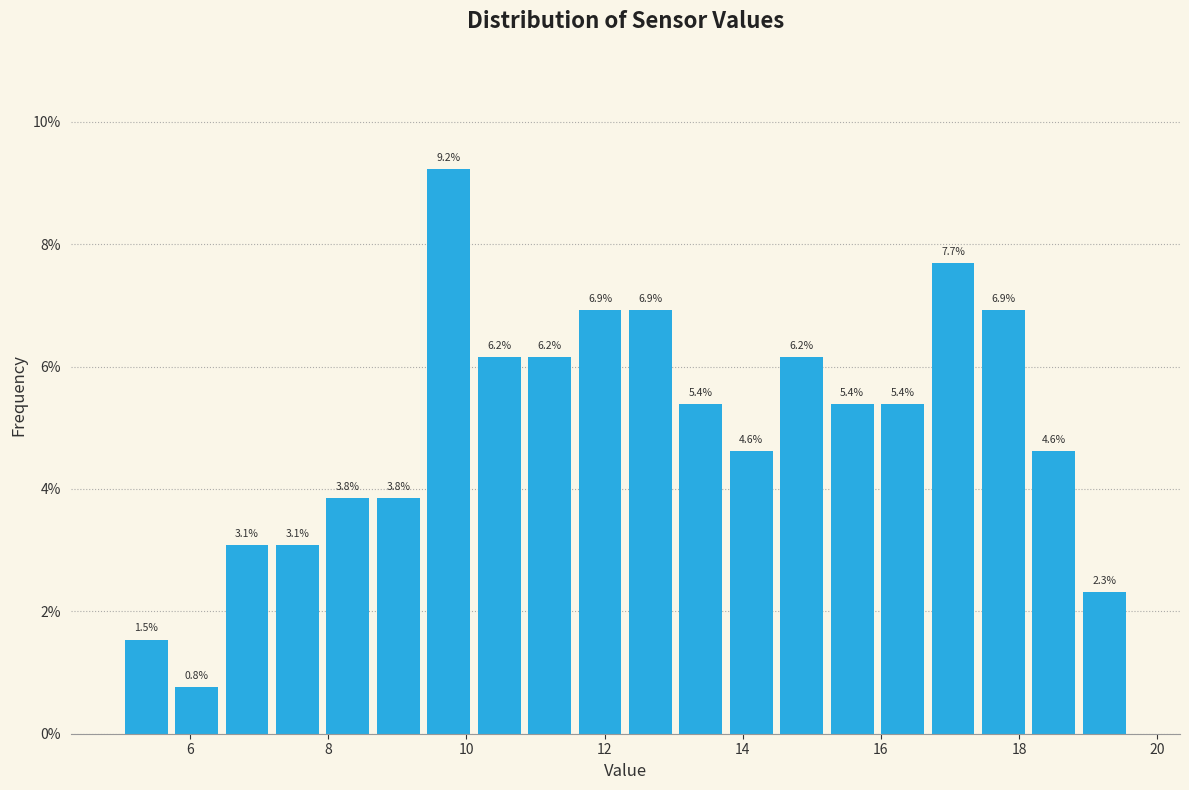

Around what value on the x-axis is the tallest bar? Give the approximate position of its centre, as read against the axis.

9.8